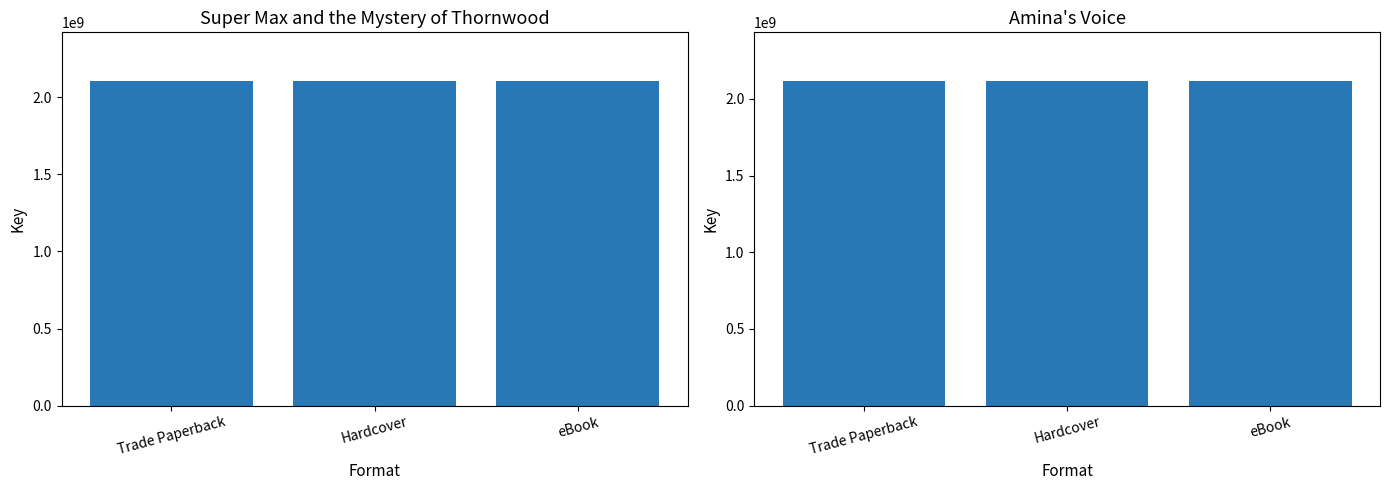

Rank the series at Trade Paperback from highest to lowest value.

Amina's Voice, Super Max